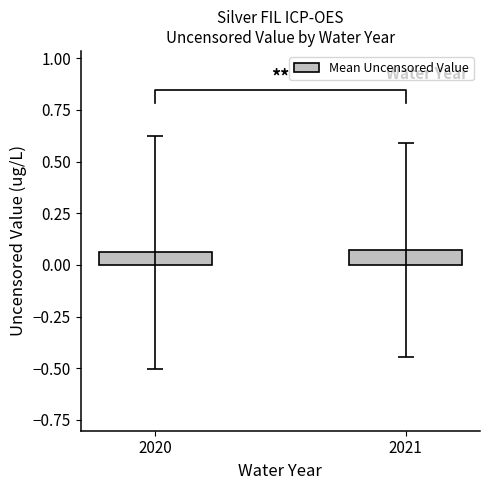

Reading left to right, what are all the values shown in this chart?

2020=0.1	2021=0.1